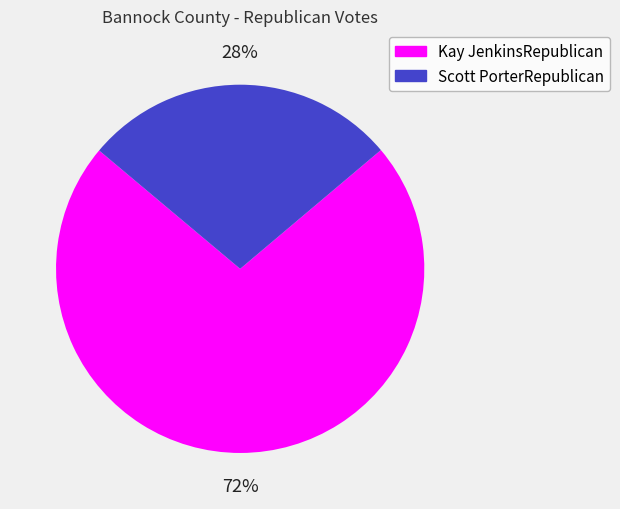

Count the number of slices in the pie.

2